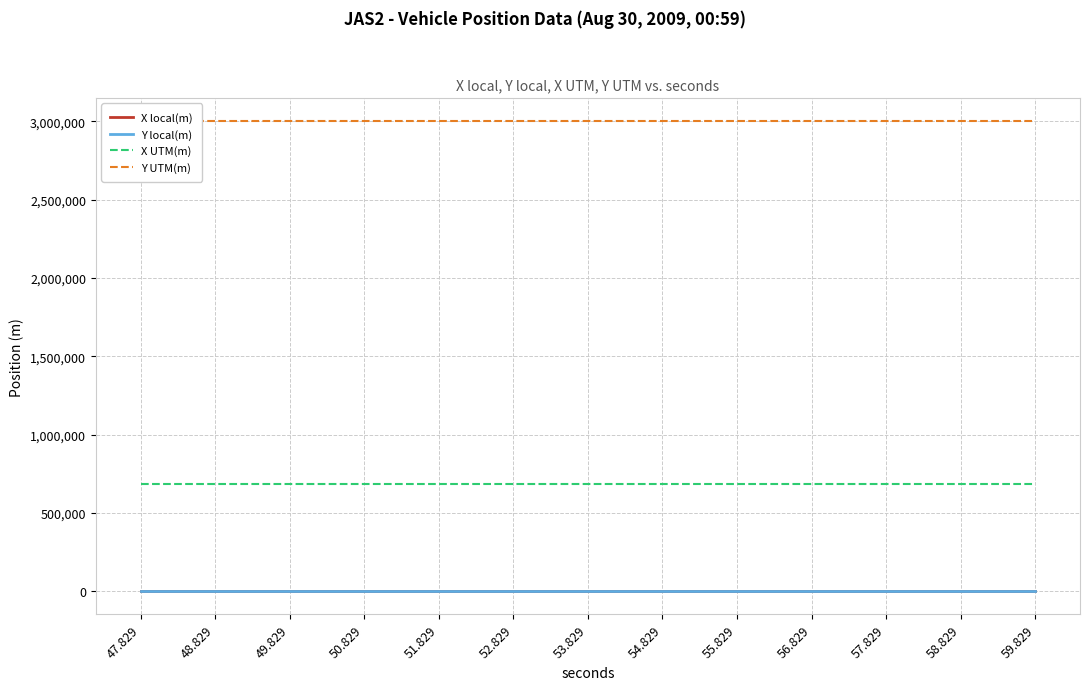

True or false: X UTM(m) and X local(m) cross at least once.

False